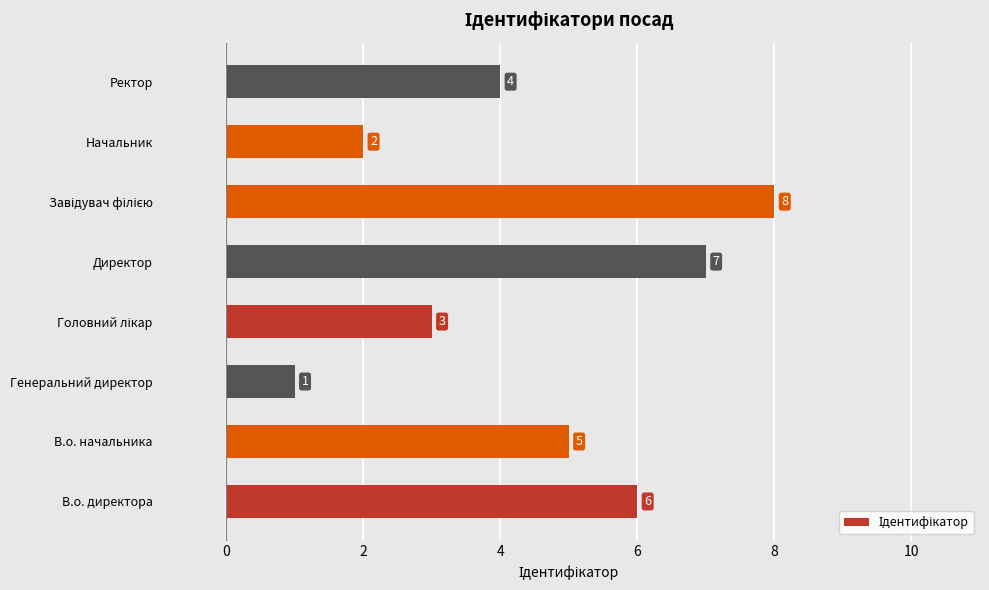

Count the values in the range 3 to 7.

5